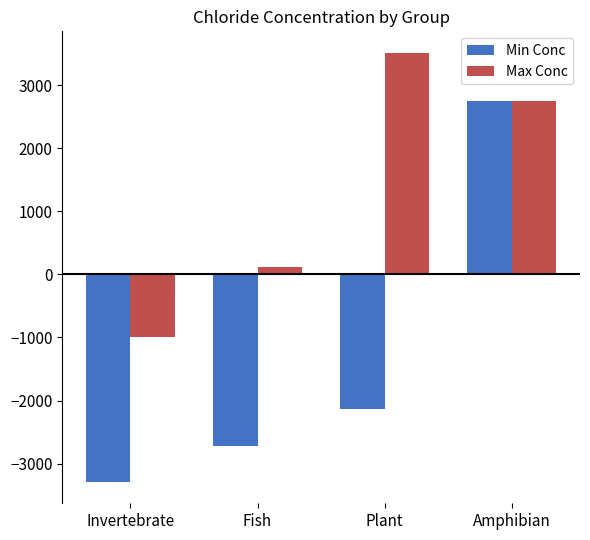

List the series in order of their peak value, highest first.

Max Conc, Min Conc